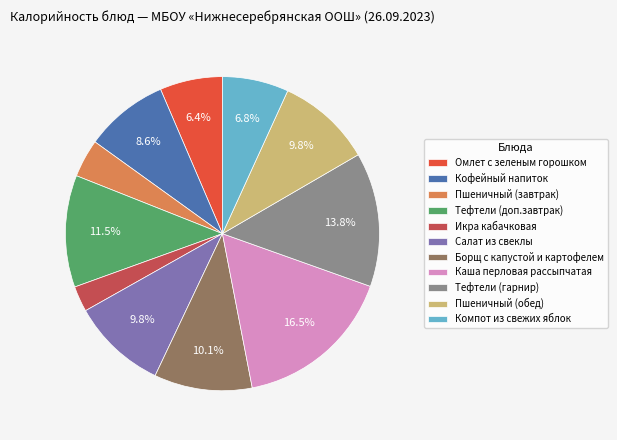

To the nearest percent, what is the difference between the Компот из свежих яблок and Борщ с капустой и картофелем slice percentages?

3%